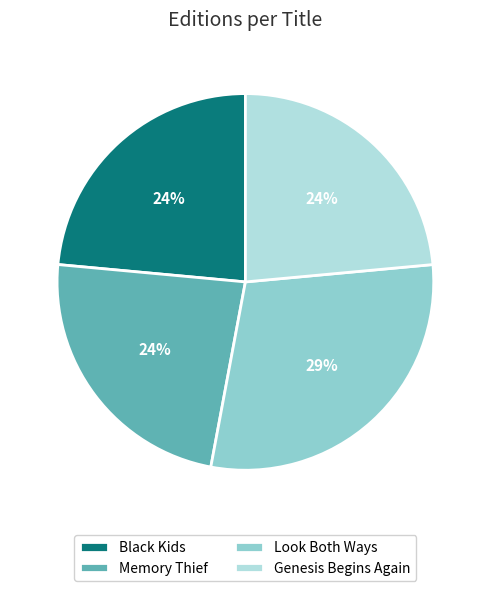

What is the ratio of the value at Black Kids to the value at Genesis Begins Again?

1.0